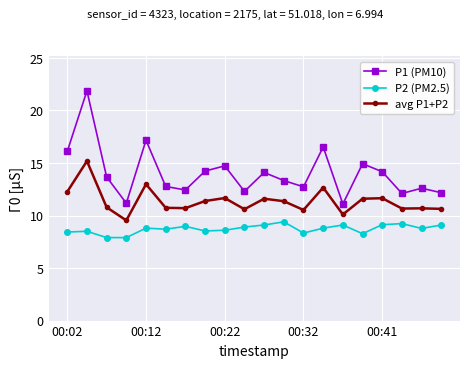

How many lines are shown in the chart?

3